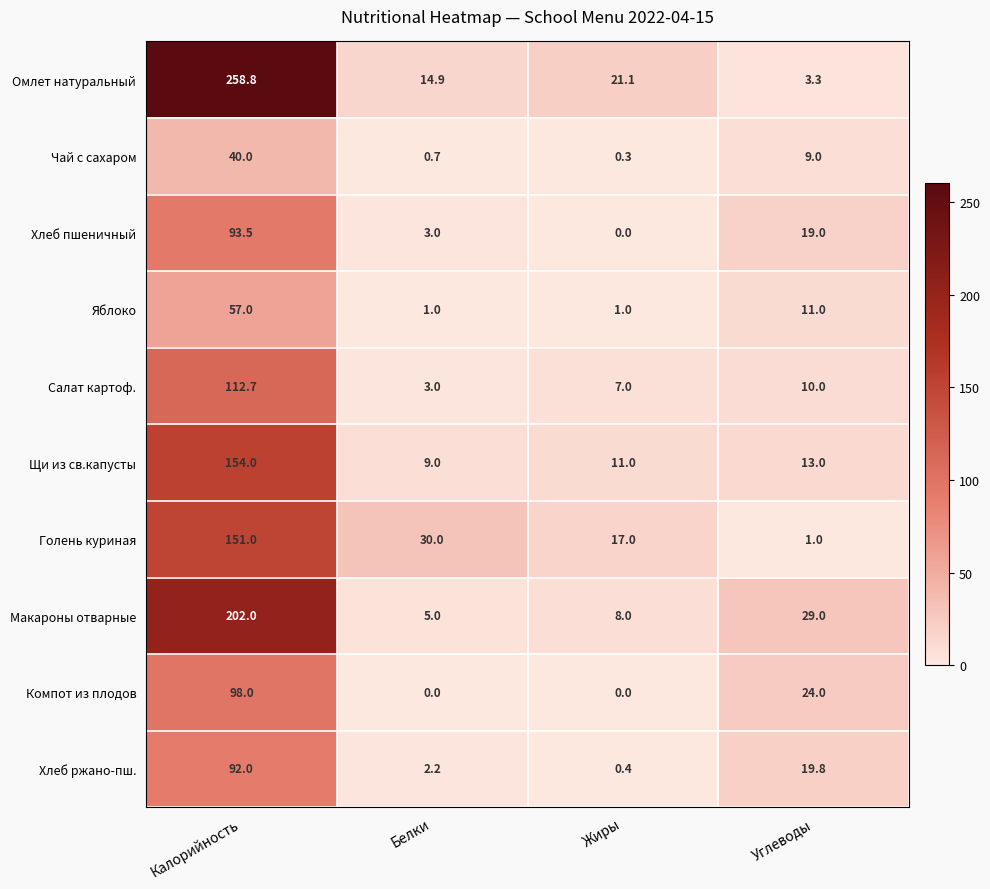

What is the difference between the Макароны отварные values at Калорийность and Белки?

197.0